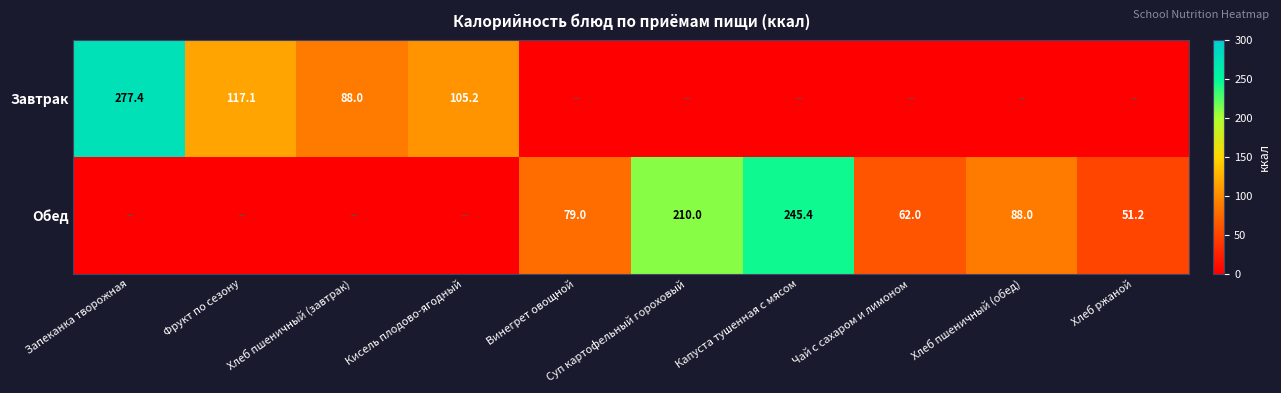

The Обед series shows 245.4 at Капуста тушенная с мясом. True or false?

True